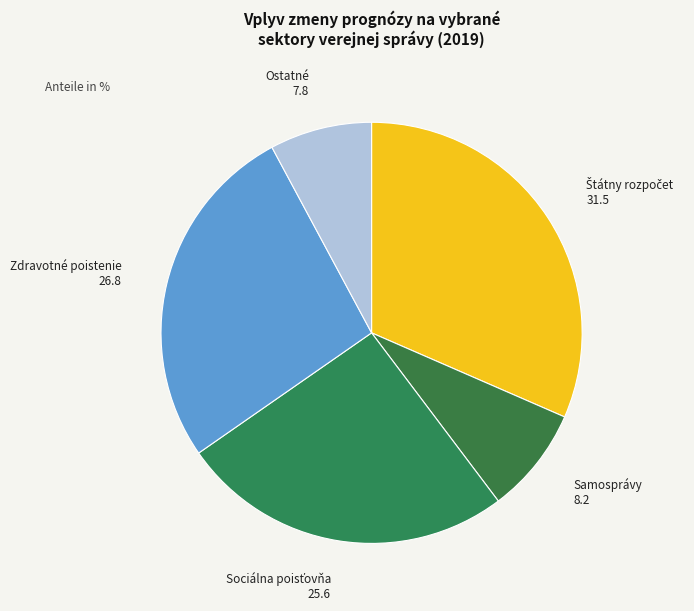

Count the number of slices in the pie.

5